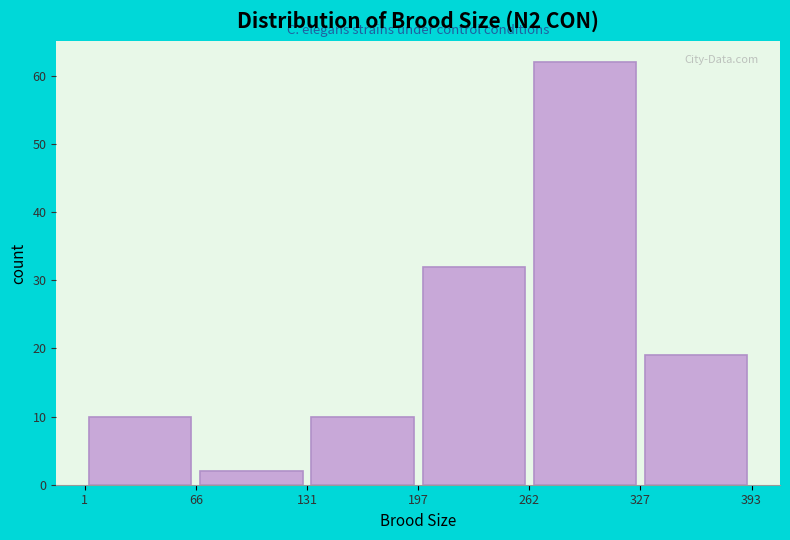

Which range on the x-axis has the tallest bar?

262 to 327